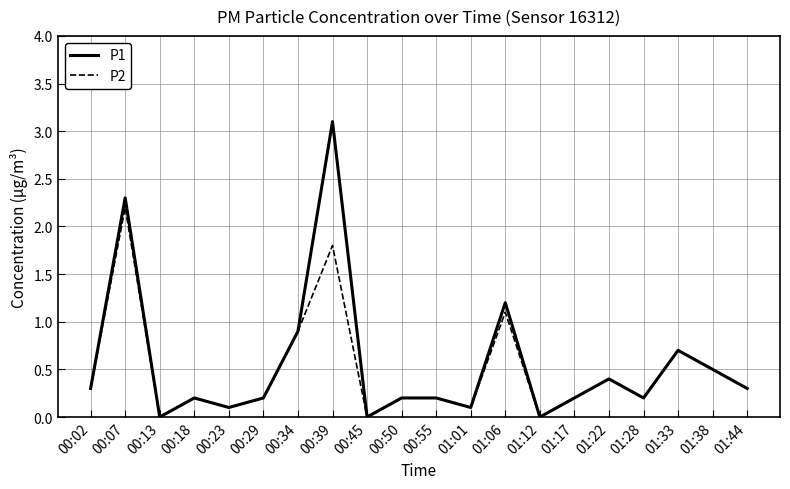

True or false: P1 has a value of 0.2 at 01:17.

True